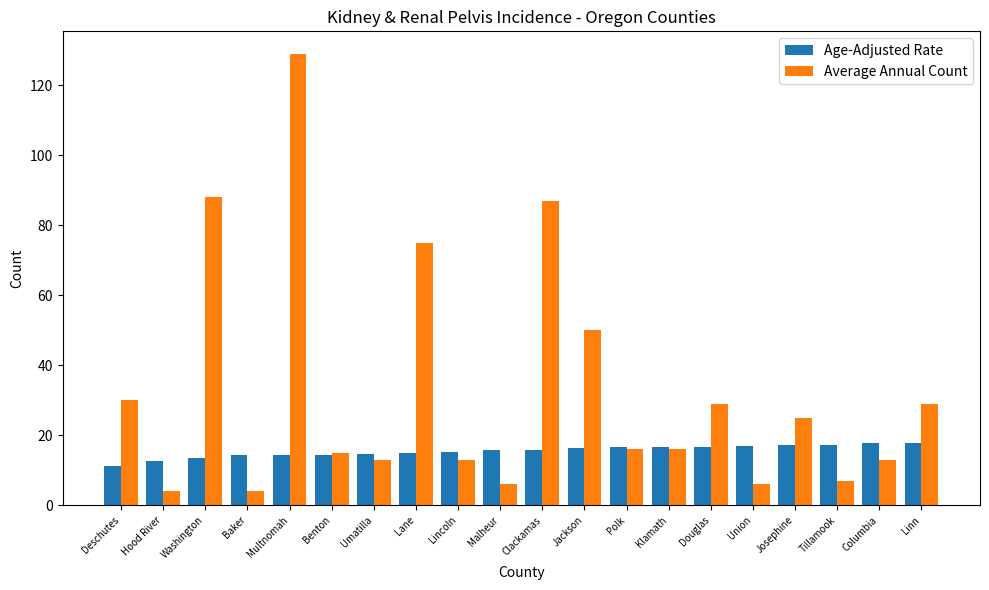

How many bars are there in total?

40